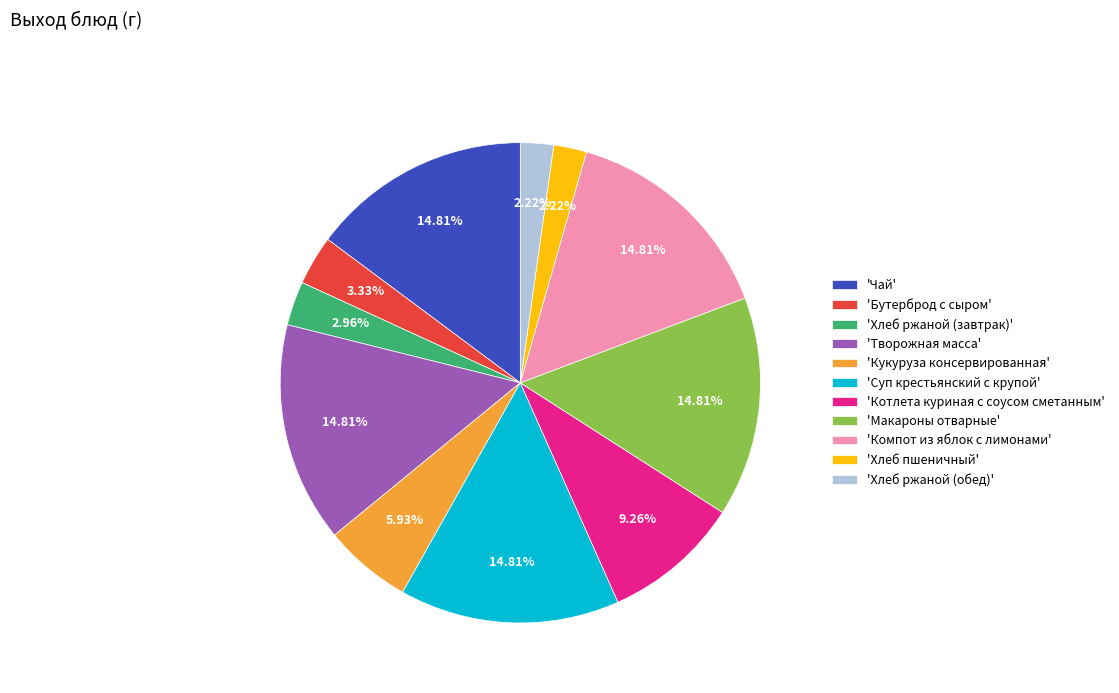

Do 'Макароны отварные' and 'Хлеб ржаной (обед)' together represent more than half of the pie?

No